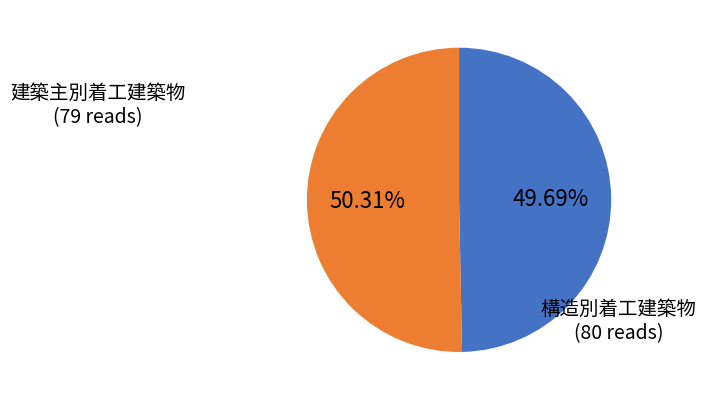

Between 建築主別着工建築物 and 構造別着工建築物, which is larger?

構造別着工建築物